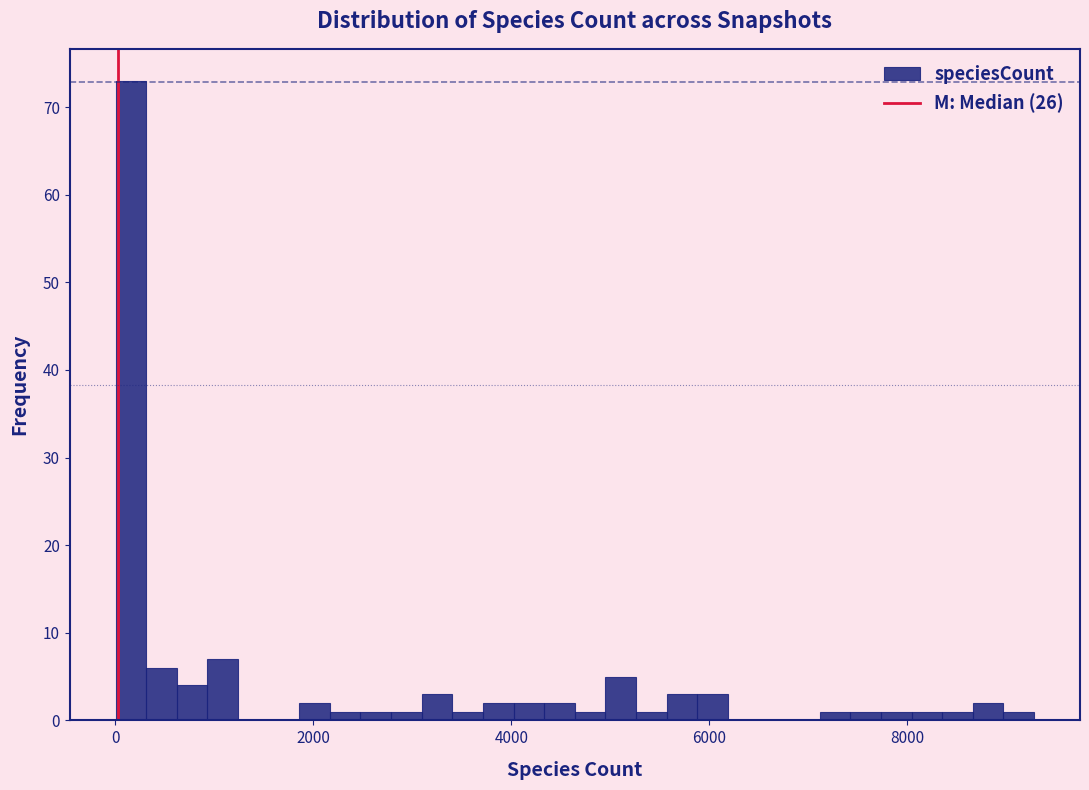

Read against the x-axis, roughly where is the centre of the tallest bar?

200